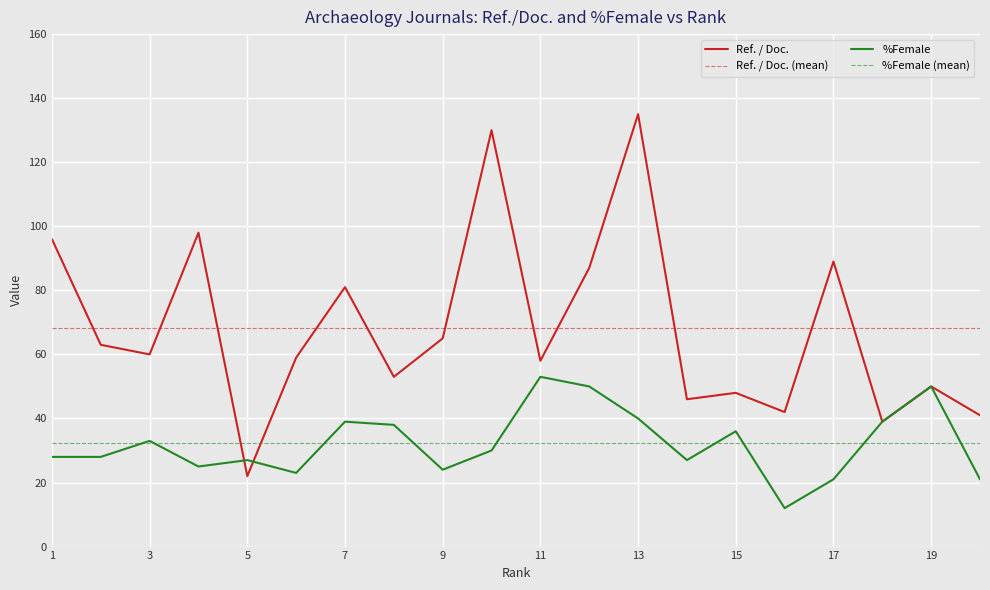

How many lines are shown in the chart?

2